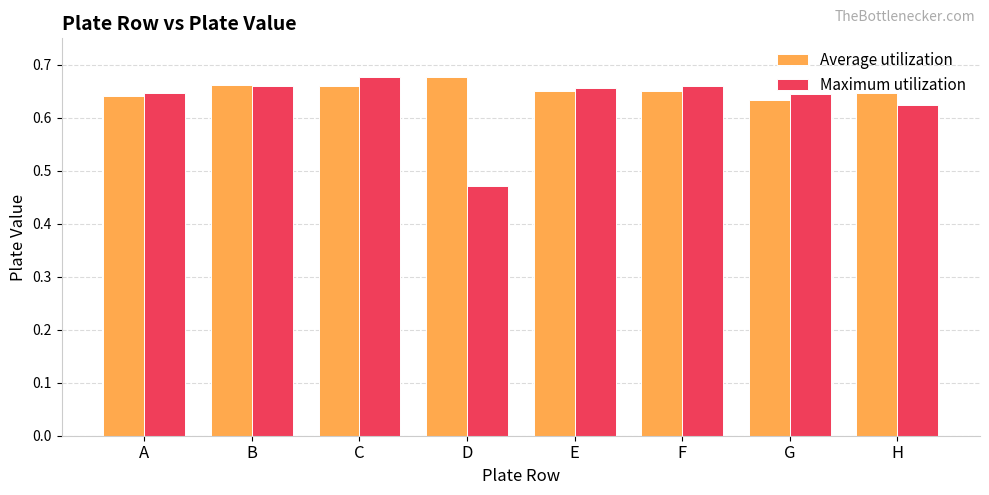

How many Maximum utilization values are between 0 and 1?

8